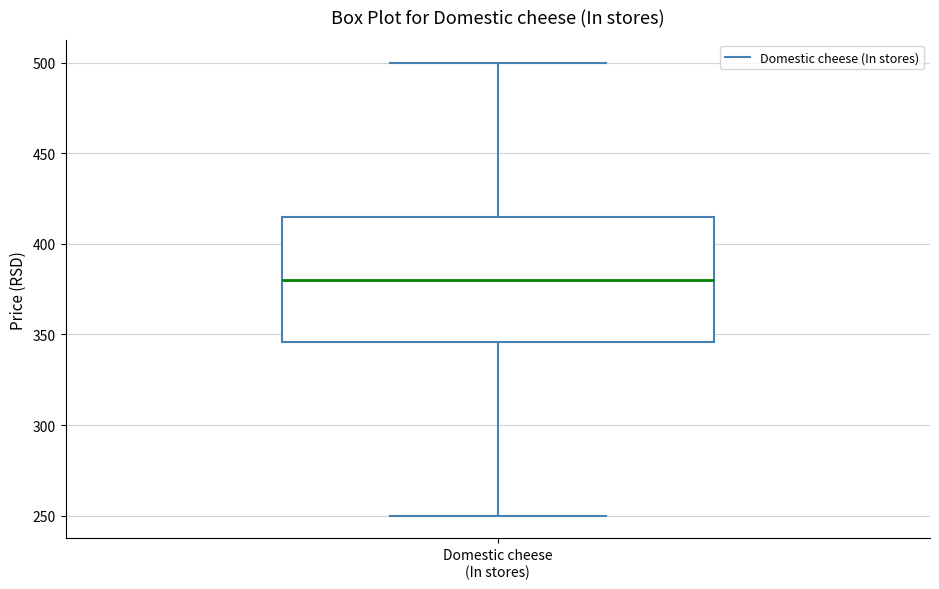

Read this box plot against the y-axis: the position of the median line, the range covered by the box, and the ends of both whiskers. The values are not printed on the chart, so give them approximately, as read against the axis.

median 380, box 345 to 415, whiskers 250 to 500